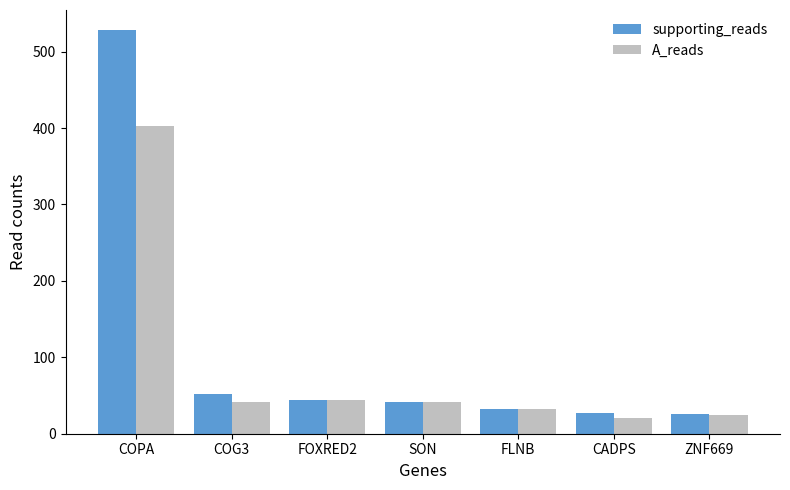

How many distinct data groups are displayed?

2